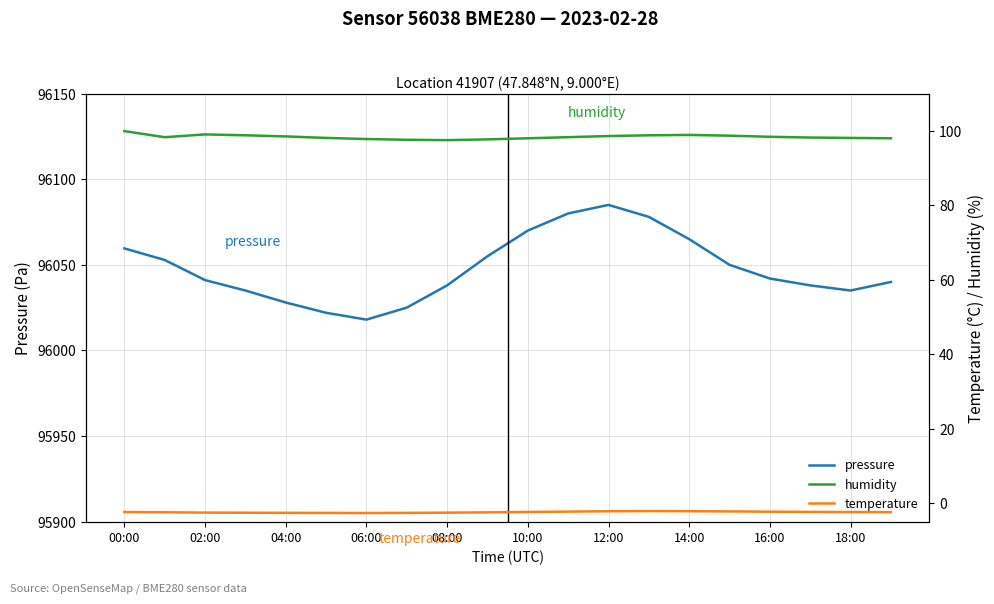

True or false: pressure has a value of 51038.0 at 04:00.

False